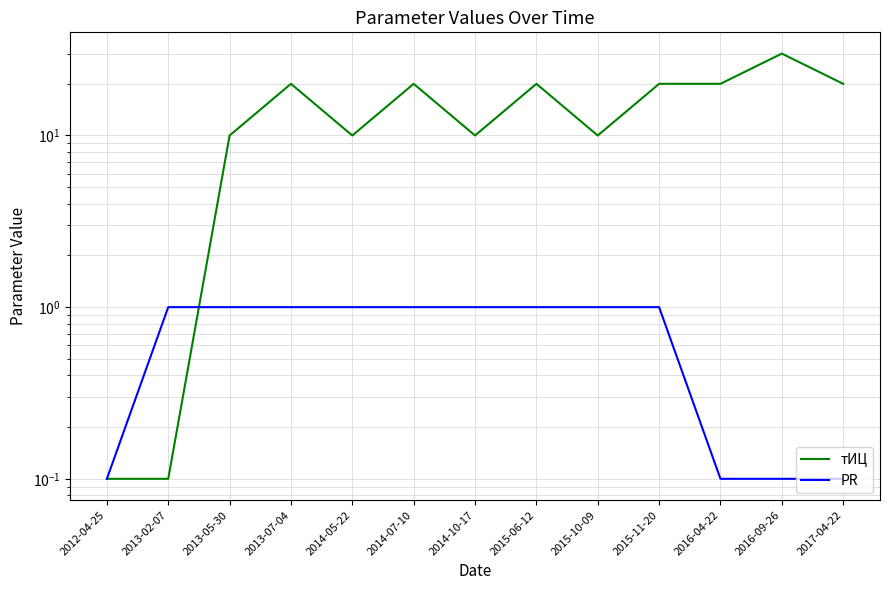

True or false: PR has a value of 1.7 at 2015-10-09.

False